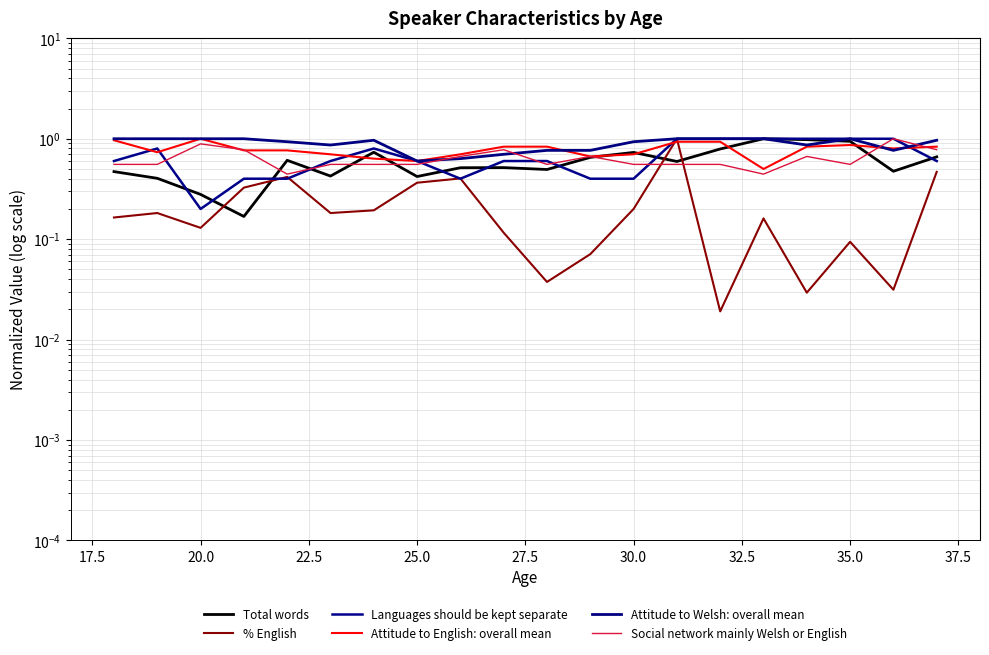

What is the maximum value for Attitude to English: overall mean?

1.0